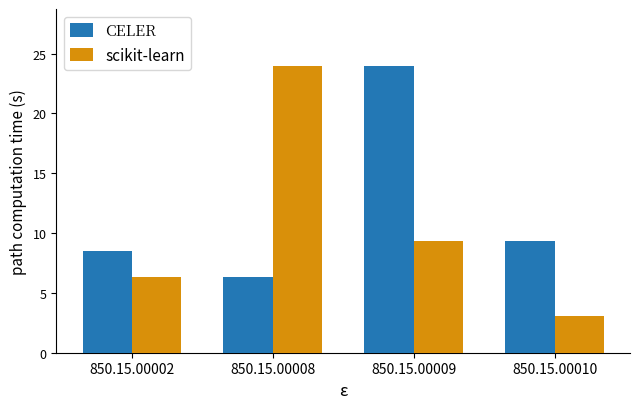

Which series has the largest range (max minus min)?

scikit-learn